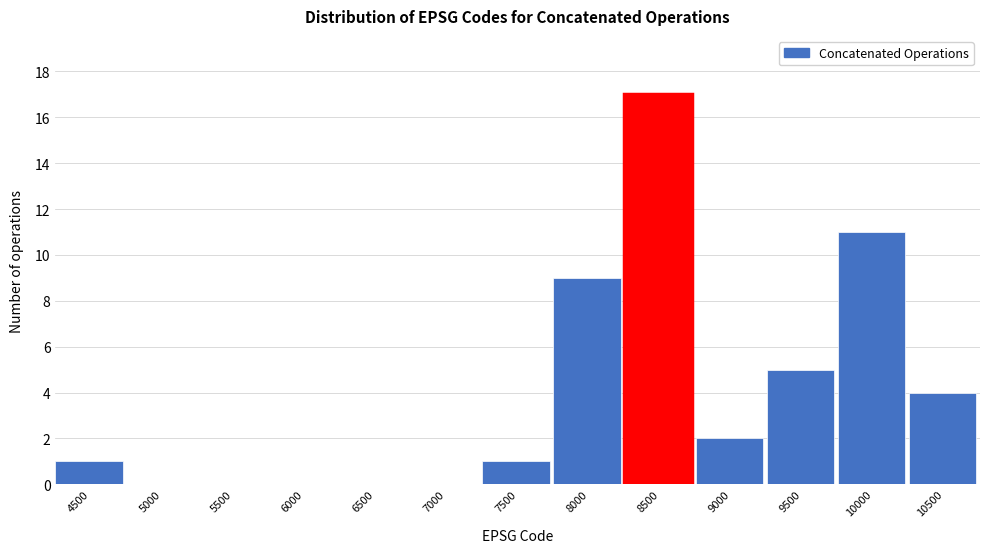

Reading right to left, what are all the values shown in this chart?

10500=4	10000=11	9500=5	9000=2	8500=17	8000=9	7500=1	7000=0	6500=0	6000=0	5500=0	5000=0	4500=1